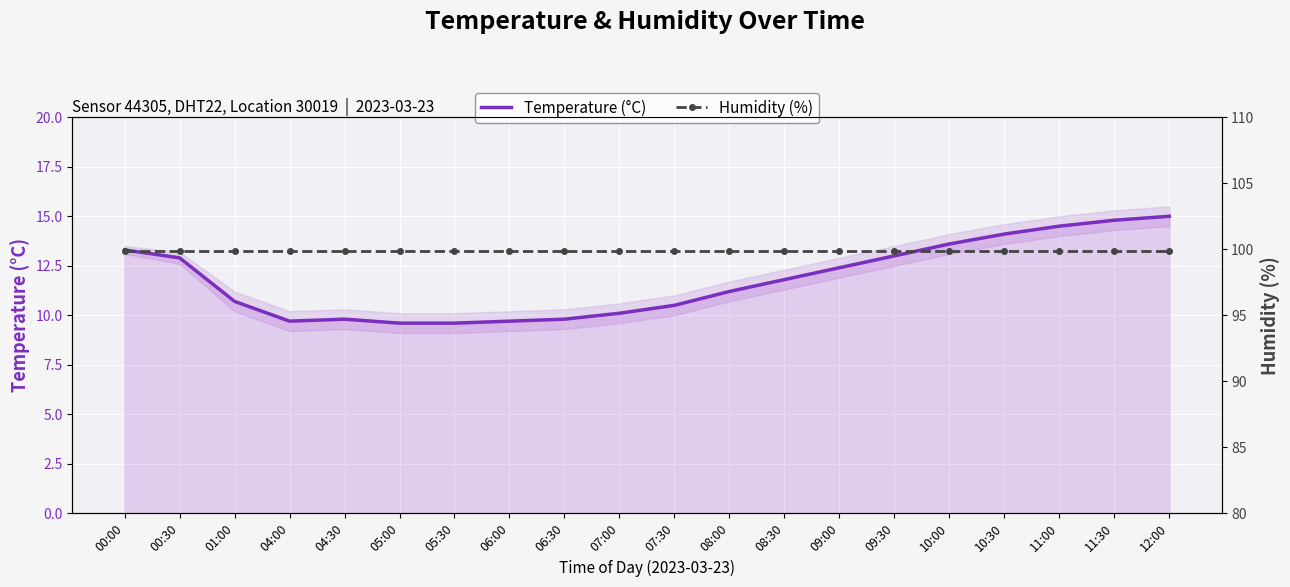

In Temperature (°C), how many points are lower than both neighbors (excluding endpoints)?

1